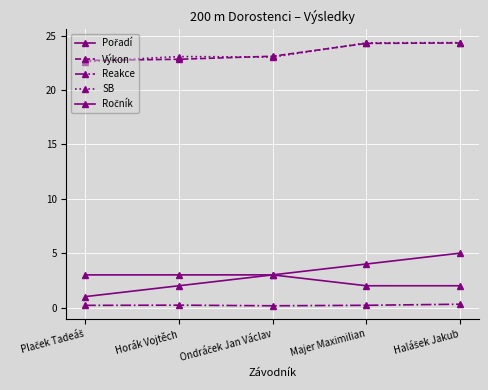

The value of SB at Horák Vojtěch is 23.1. True or false?

True